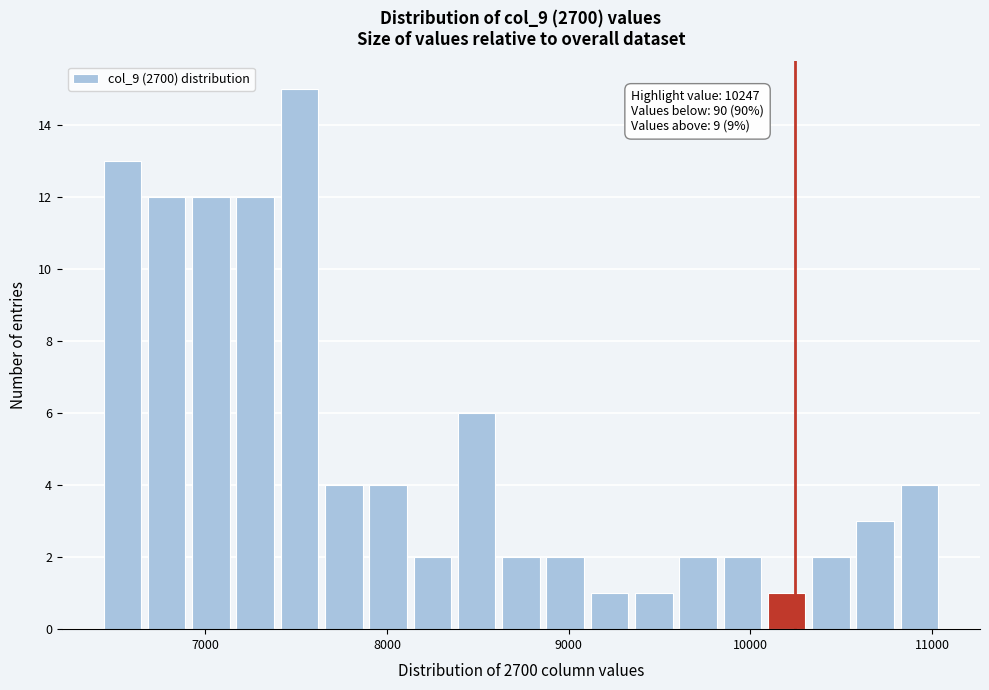

Read against the x-axis, roughly where is the centre of the tallest bar?

7500